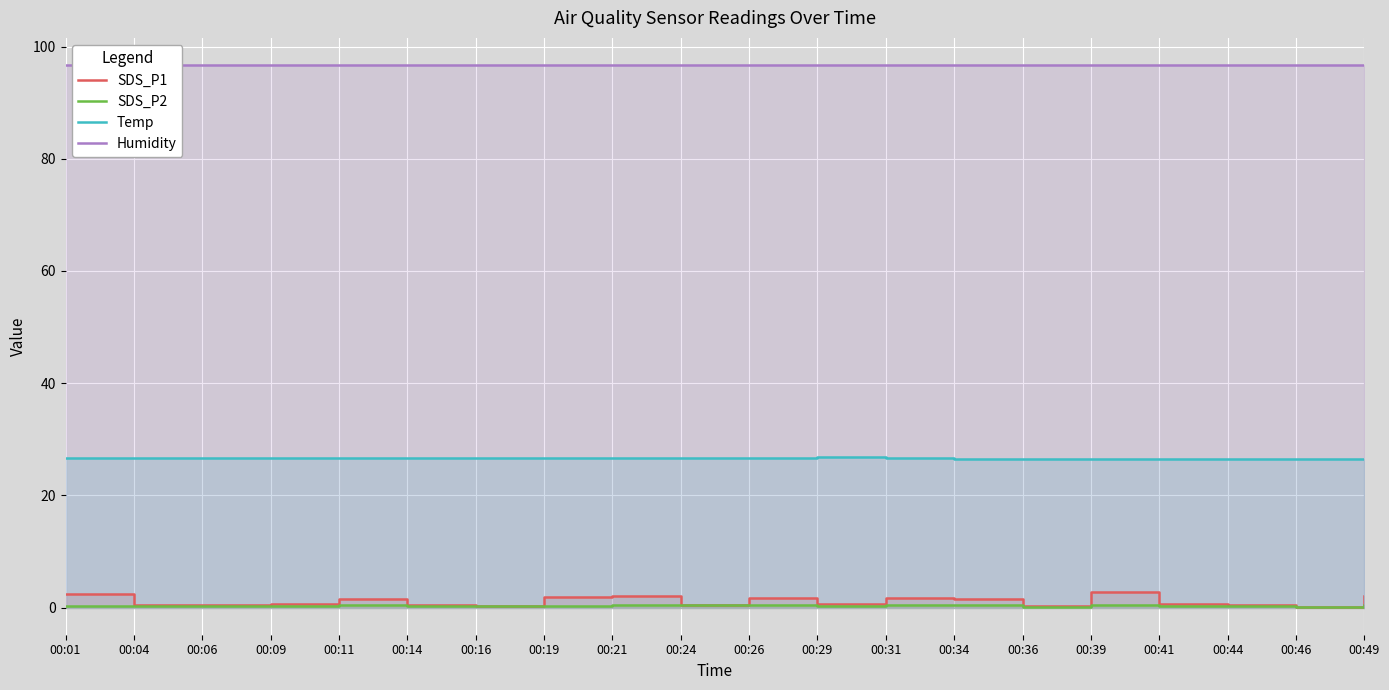

True or false: SDS_P1 has more than 0 points higher than both neighbors.

True